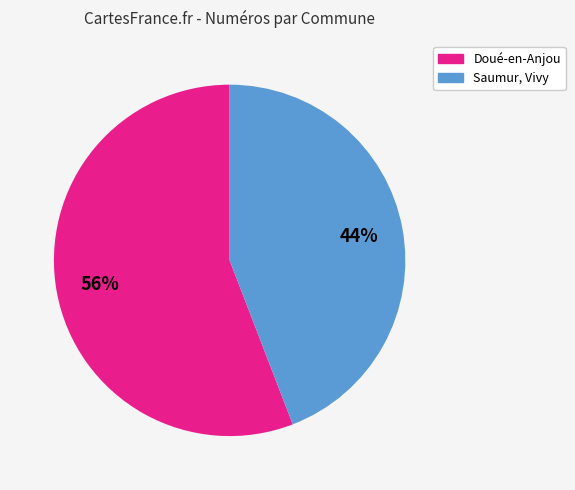

Does any single category account for the majority?

Yes